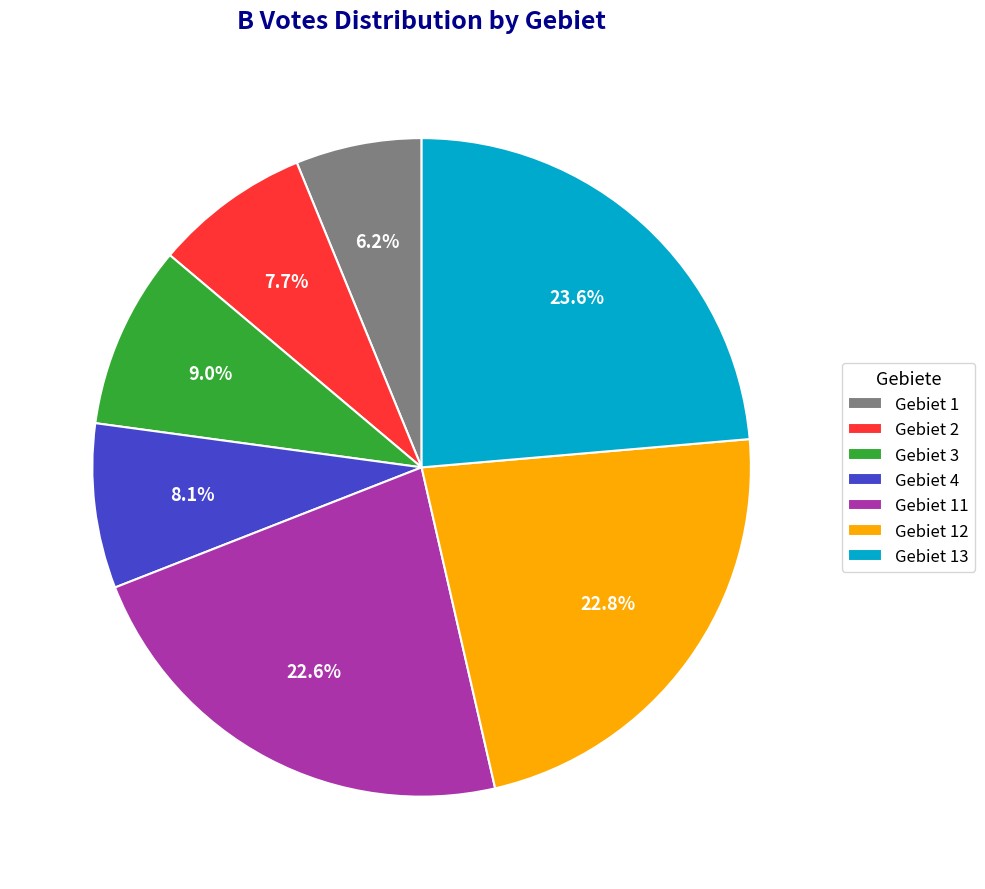

Count the number of slices in the pie.

7